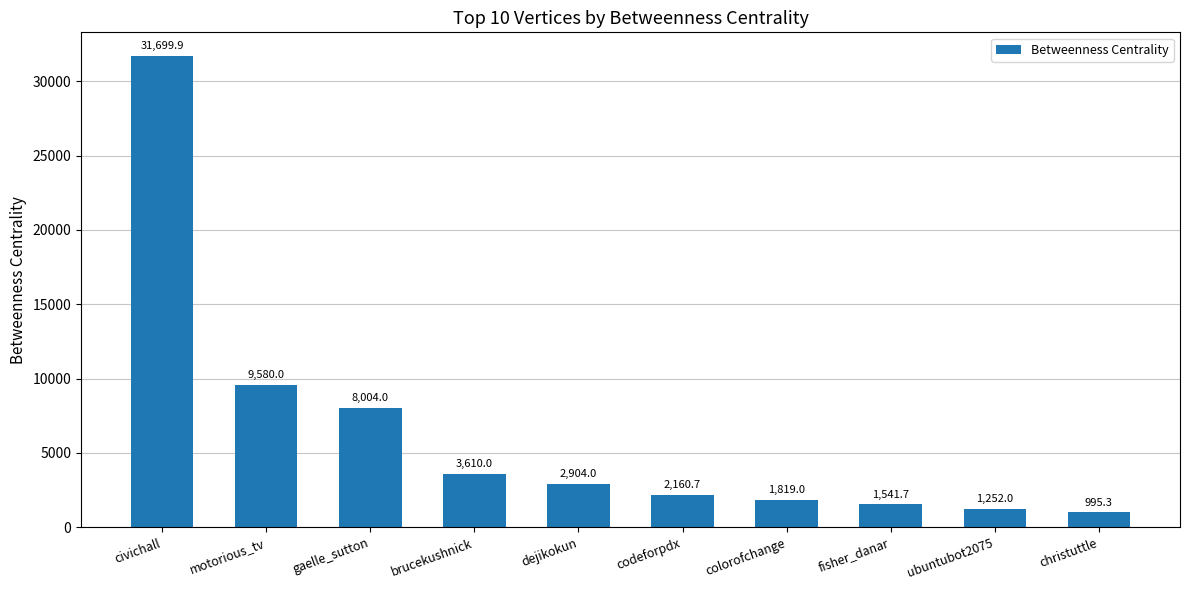

Which label corresponds to the smallest value in the chart?

christuttle